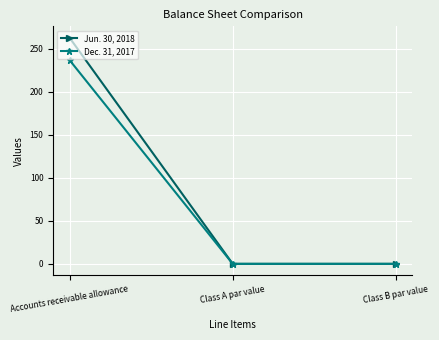

List the series in order of their peak value, highest first.

Jun. 30, 2018, Dec. 31, 2017